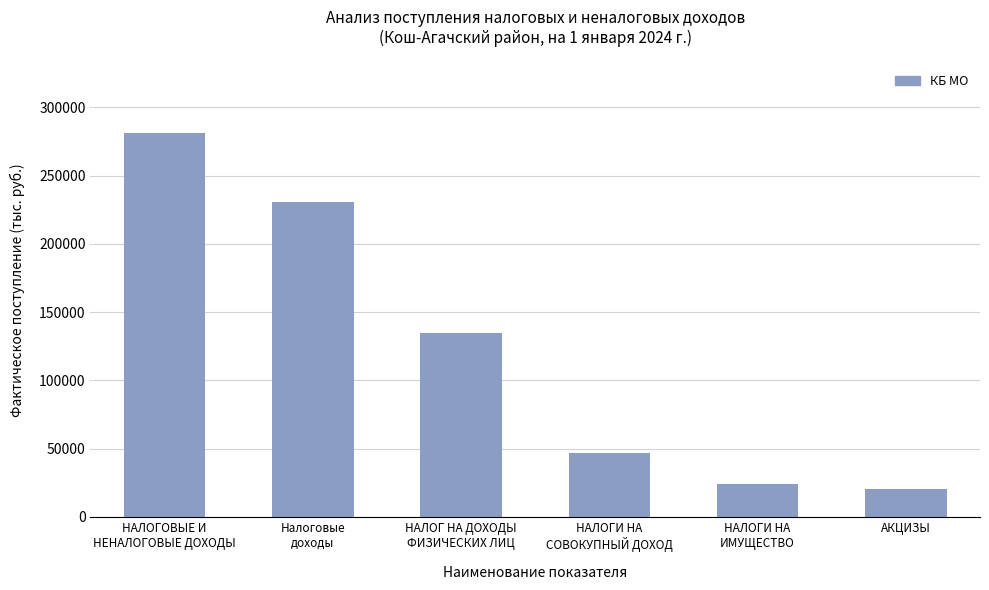

Where is the data nearest to the value 150812?

НАЛОГ НА ДОХОДЫ
ФИЗИЧЕСКИХ ЛИЦ